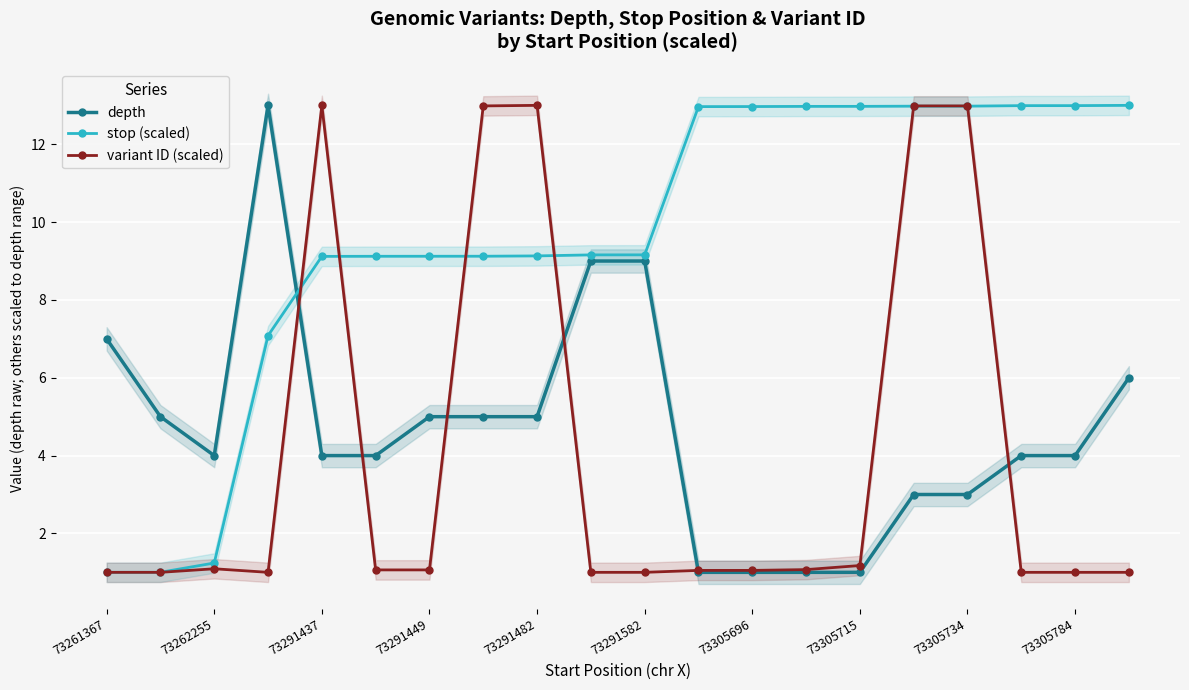

What is the maximum value for stop (scaled)?

13.0